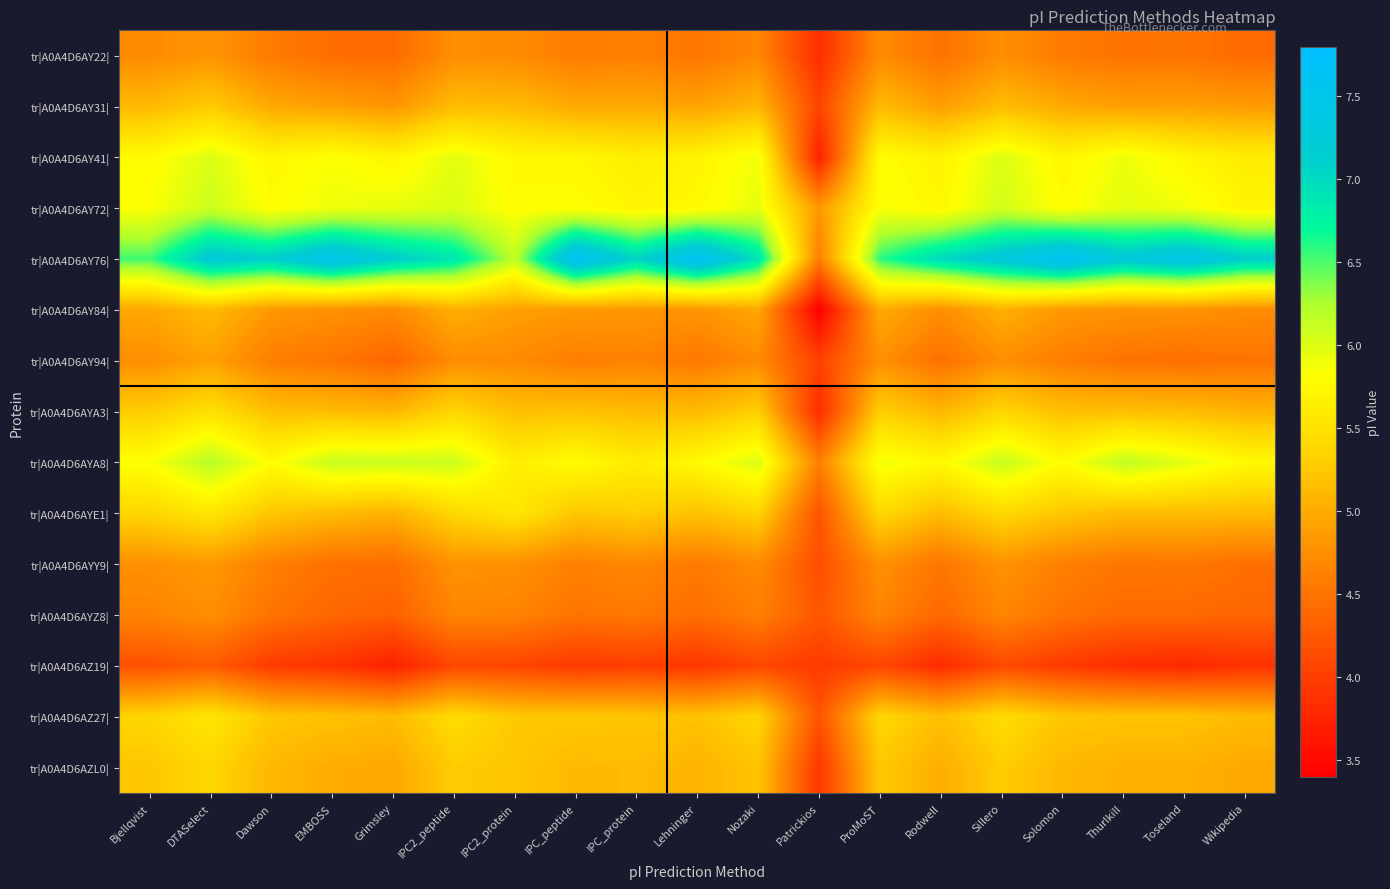

At which category does the chart reach its minimum across all series?

Patrickios